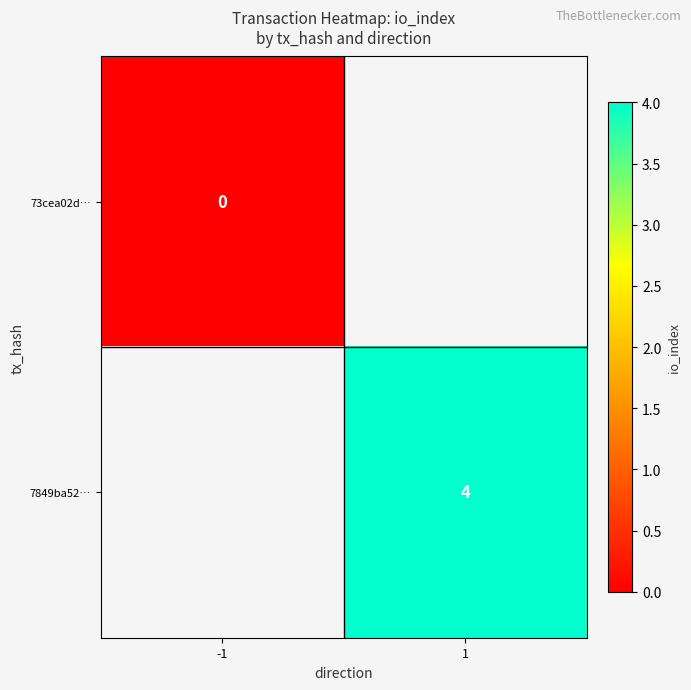

The value of 7849ba52… at 1 is 1.4. True or false?

False